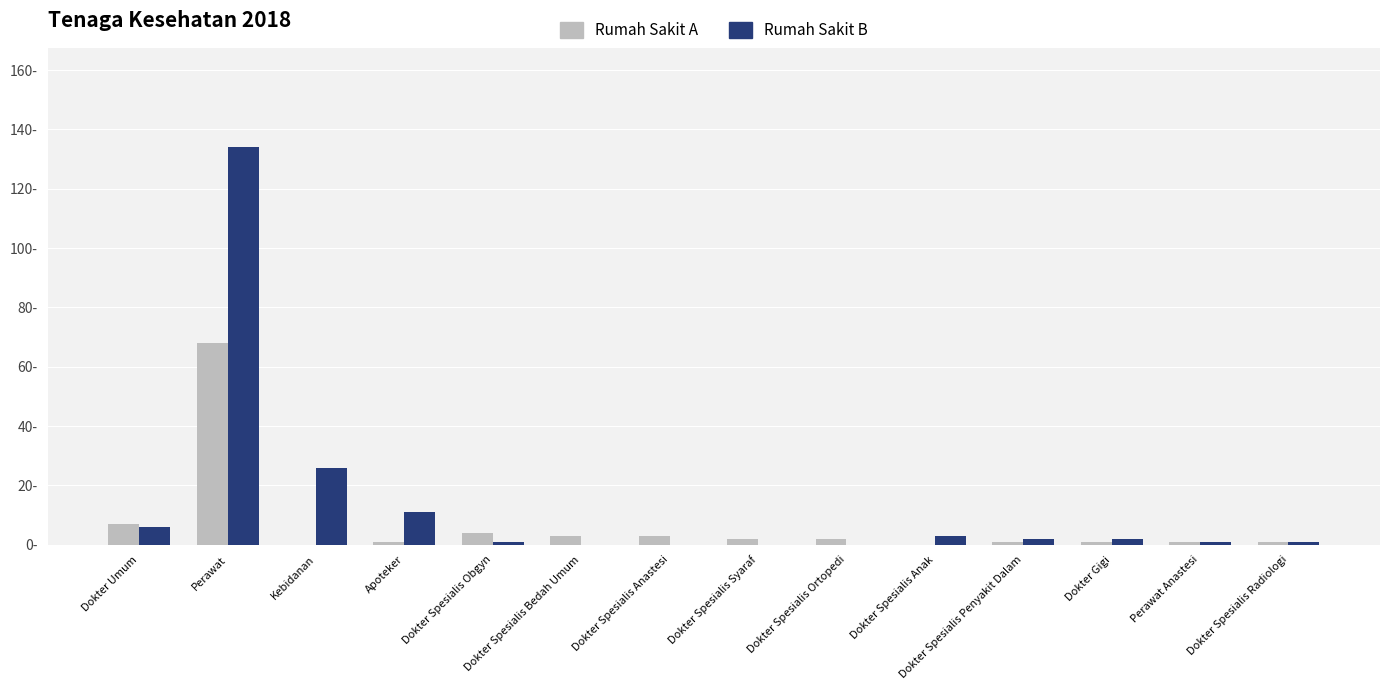

What are all the series names shown in the legend?

Rumah Sakit A, Rumah Sakit B